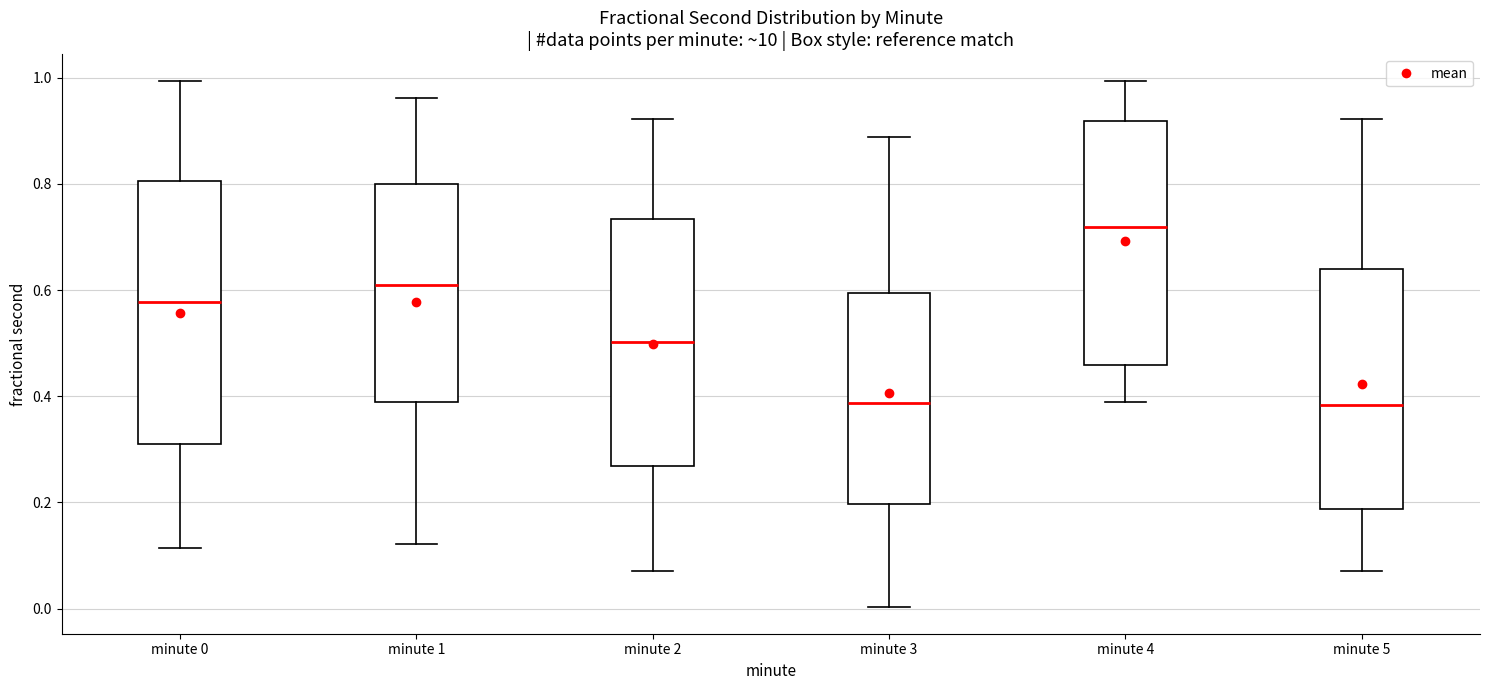

Reading left to right, read every box against the y-axis: the position of its median line, the range the box covers, and the ends of its whiskers. The values are not printed on the chart, so give them approximately, as read against the axis.

minute 0: median 0.58, box 0.32 to 0.80, whiskers 0.12 to 1.00
minute 1: median 0.60, box 0.38 to 0.80, whiskers 0.12 to 0.96
minute 2: median 0.50, box 0.26 to 0.74, whiskers 0.08 to 0.92
minute 3: median 0.38, box 0.20 to 0.60, whiskers 0.00 to 0.88
minute 4: median 0.72, box 0.46 to 0.92, whiskers 0.38 to 1.00
minute 5: median 0.38, box 0.18 to 0.64, whiskers 0.08 to 0.92